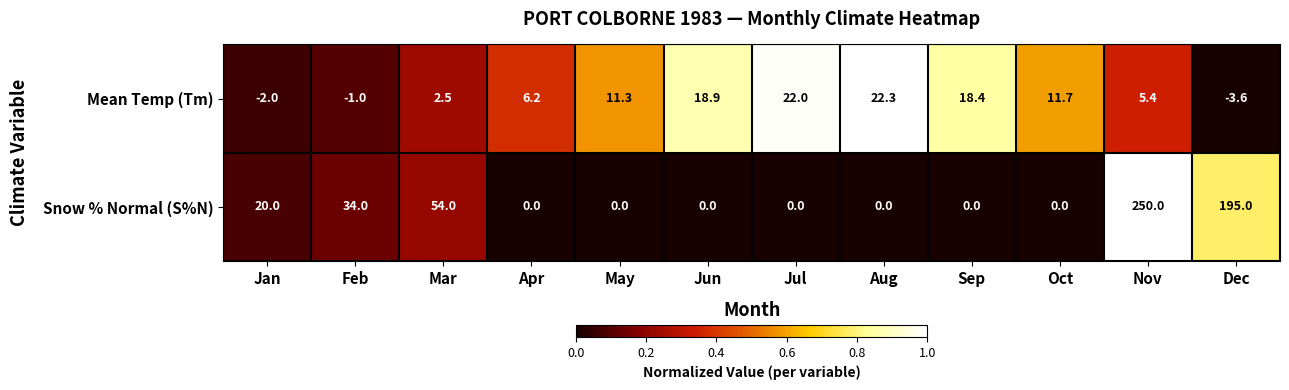

Which category has the highest value across all series?

Nov